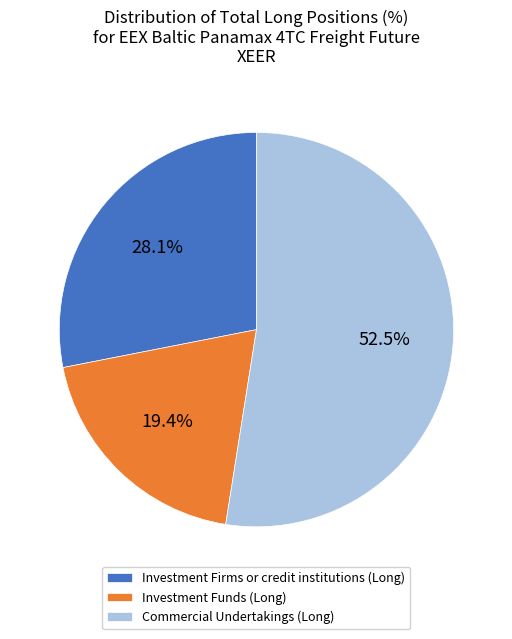

Approximately how many times larger is the value at Investment Firms or credit institutions (Long) compared to Investment Funds (Long)?

1.4